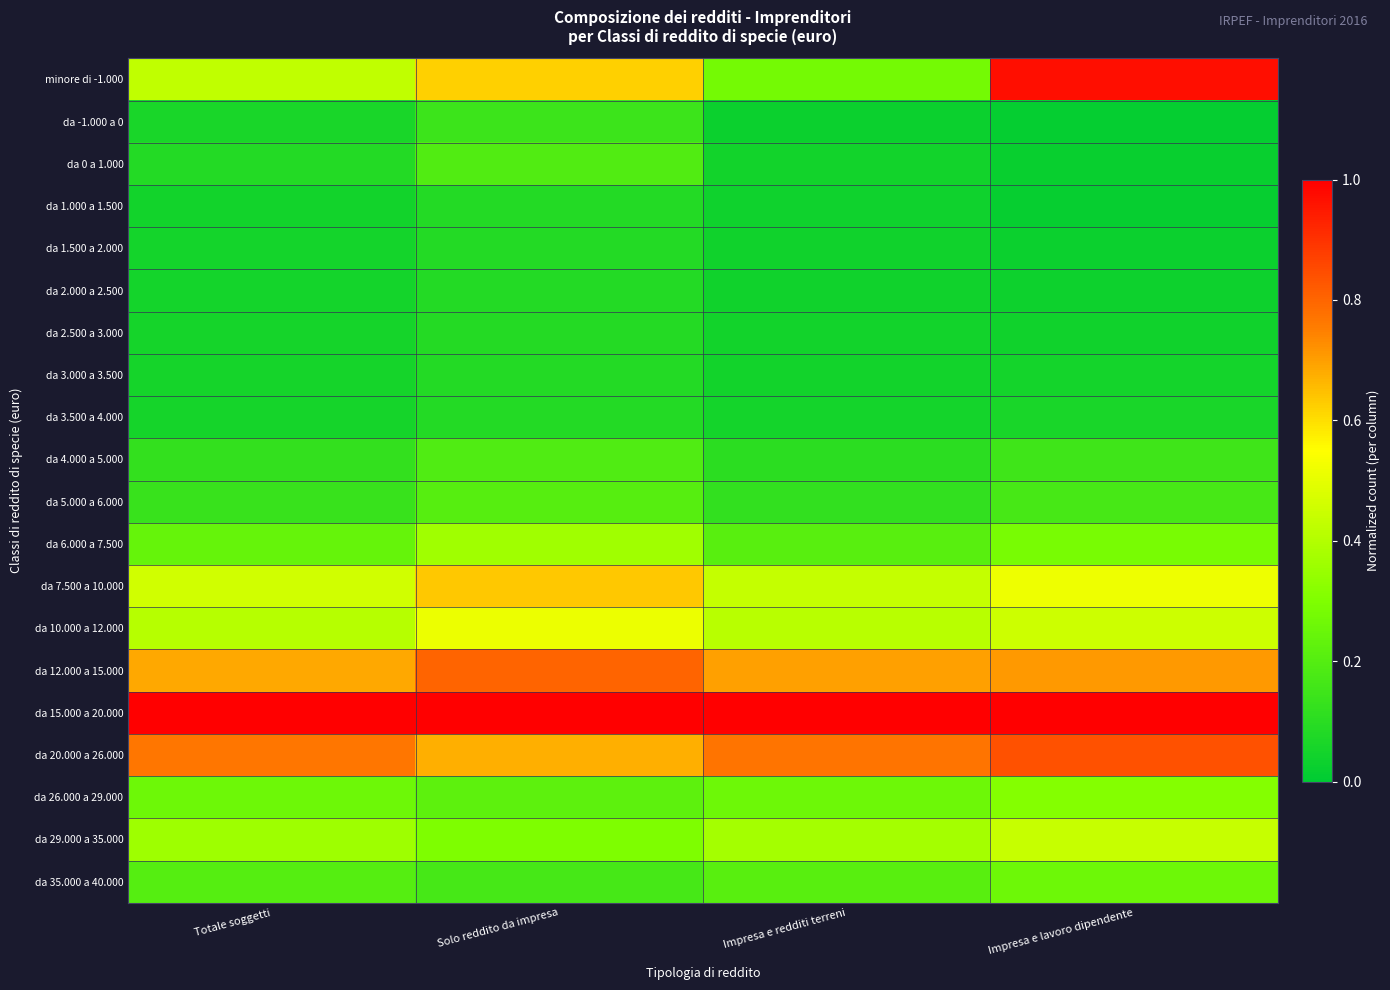

At which category does the chart reach its minimum across all series?

Impresa e lavoro dipendente